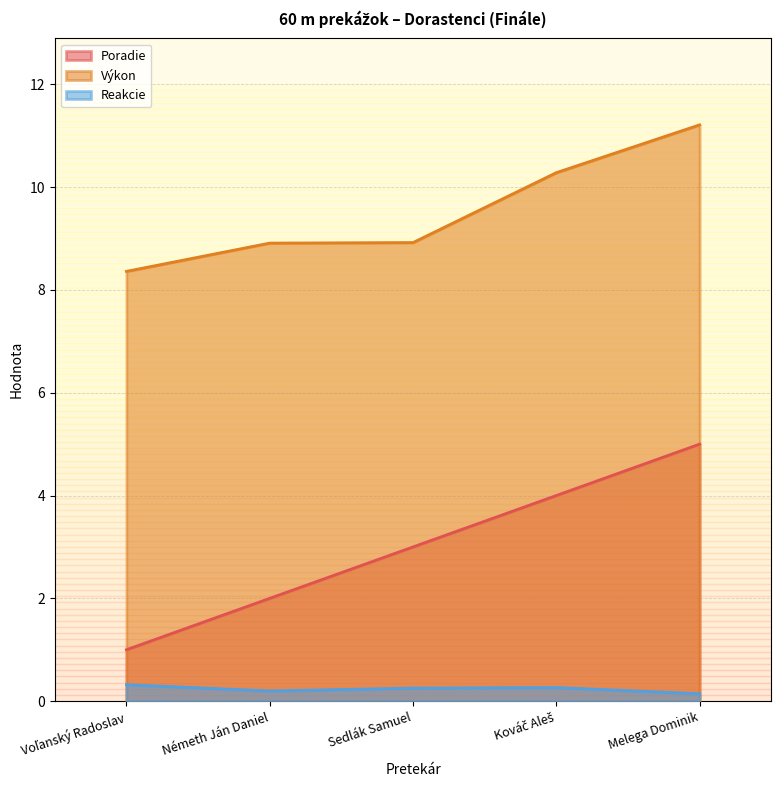

How many lines are shown in the chart?

3